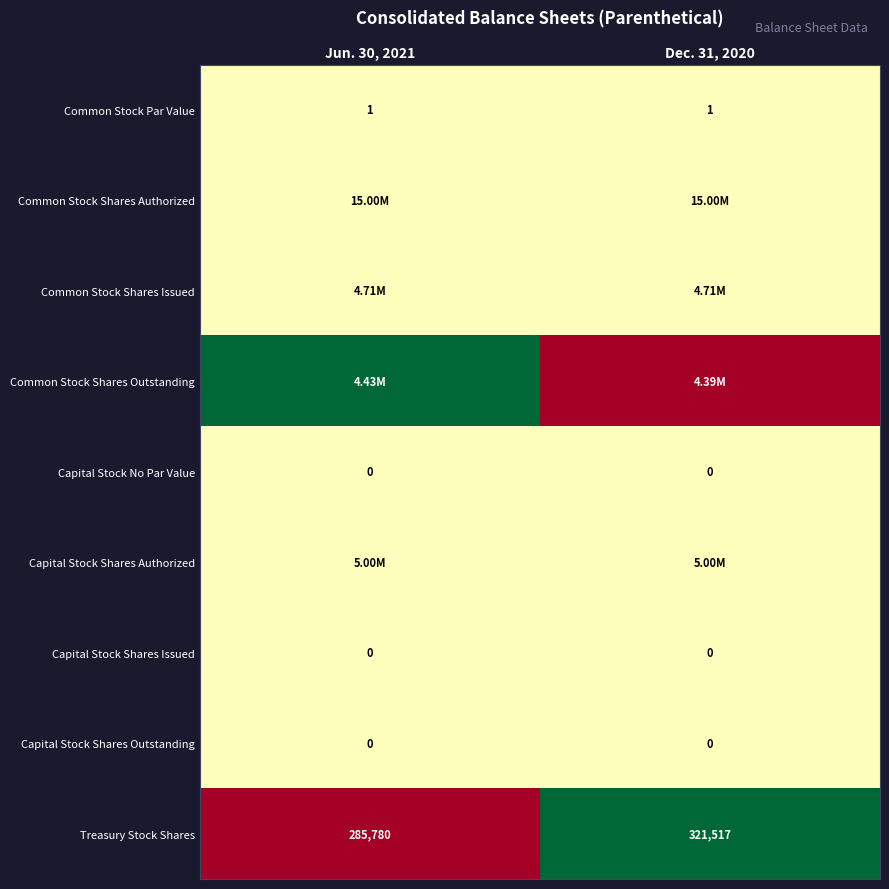

How many categories are shown in the chart?

2